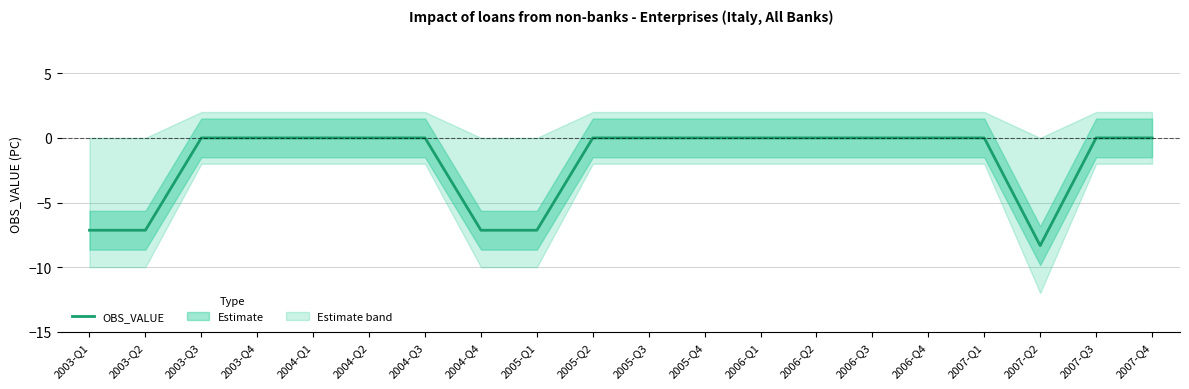

What is the label of the 20th point from the left?

2007-Q4